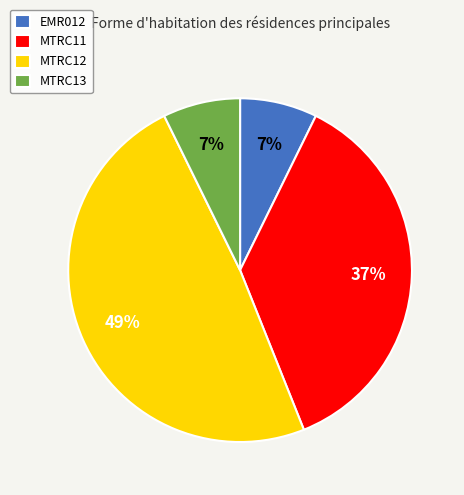

Which slice is the largest?

MTRC12